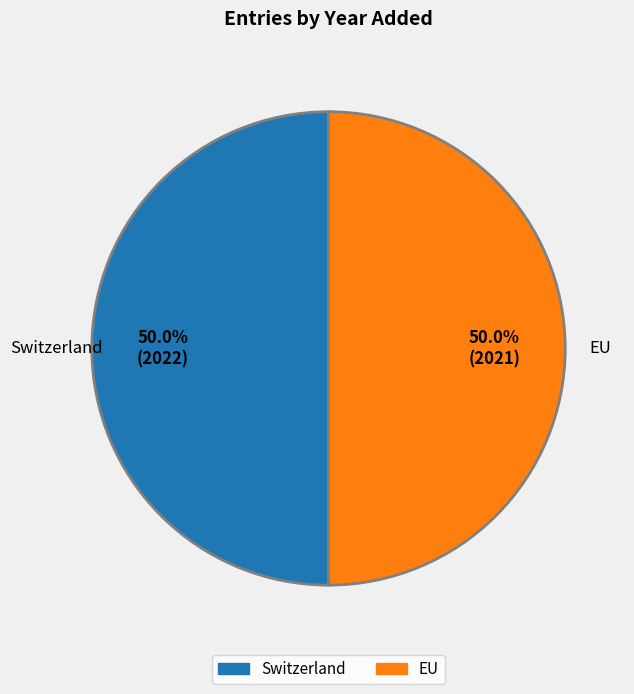

To the nearest percent, what percentage of the pie is Switzerland?

50%